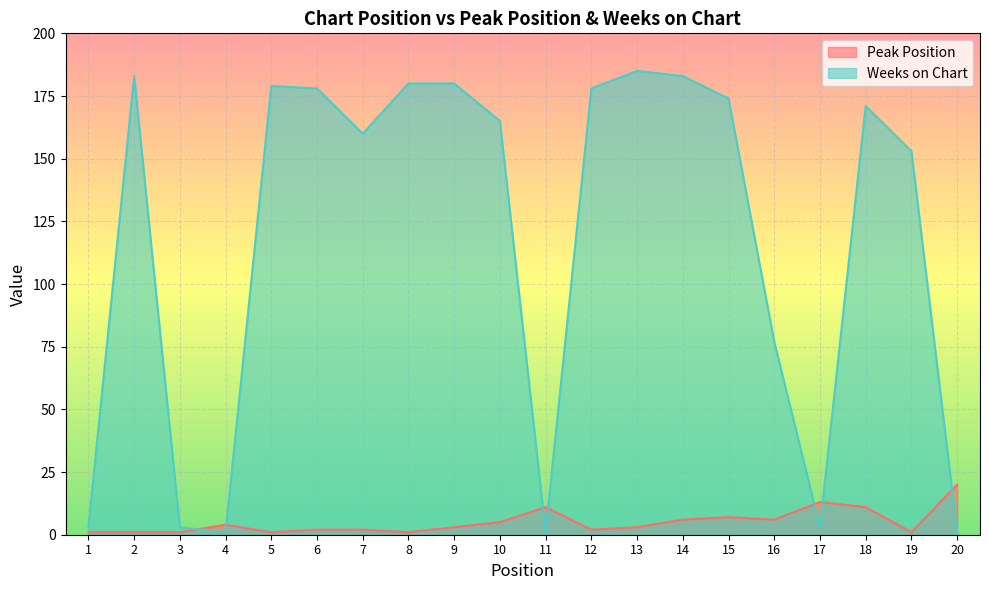

What is the greatest value displayed?

185